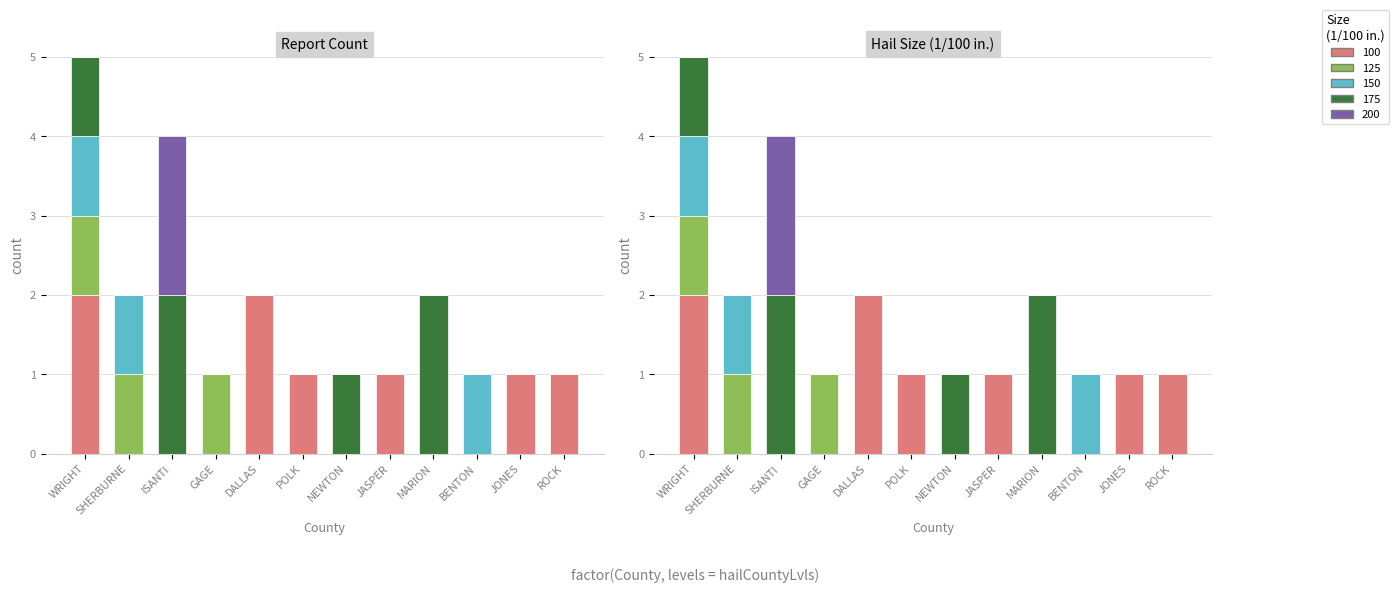

The value of 125 at SHERBURNE is 1. True or false?

True